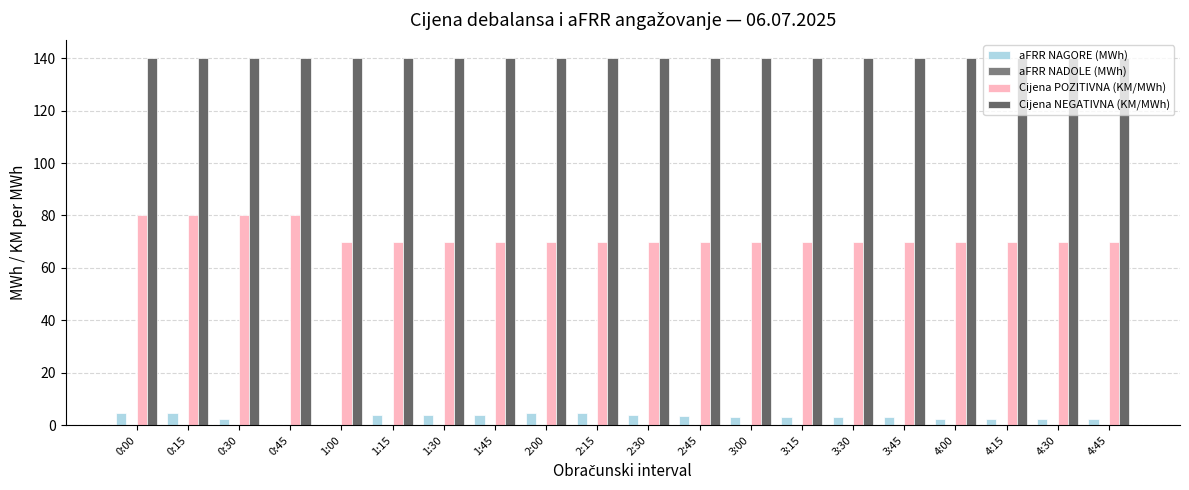

Reading left to right, what are all the values shown in this chart?

aFRR NAGORE (MWh): 4.6	4.6	2.5	0.3	0.0	3.8	3.7	3.8	4.6	4.8	3.9	3.7	3.2	3.2	3.2	3.2	2.5	2.5	2.5	2.5
aFRR NADOLE (MWh): 0.0	0.0	0.0	0.0	0.3	0.0	0.0	0.0	0.0	0.0	0.0	0.0	0.0	0.0	0.0	0.0	0.0	0.0	0.0	0.0
Cijena POZITIVNA (KM/MWh): 80.0	80.0	80.0	80.0	70.0	70.0	70.0	70.0	70.0	70.0	70.0	70.0	70.0	70.0	70.0	70.0	70.0	70.0	70.0	70.0
Cijena NEGATIVNA (KM/MWh): 140.0	140.0	140.0	140.0	140.0	140.0	140.0	140.0	140.0	140.0	140.0	140.0	140.0	140.0	140.0	140.0	140.0	140.0	140.0	140.0